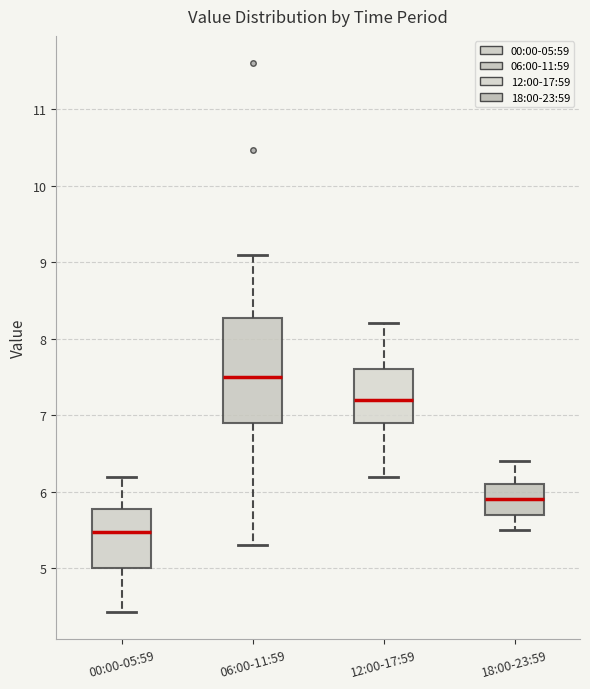

Where is the lower edge of the box for 06:00-11:59 on the y-axis? The values are not printed on the chart, so give them approximately, as read against the axis.

6.9